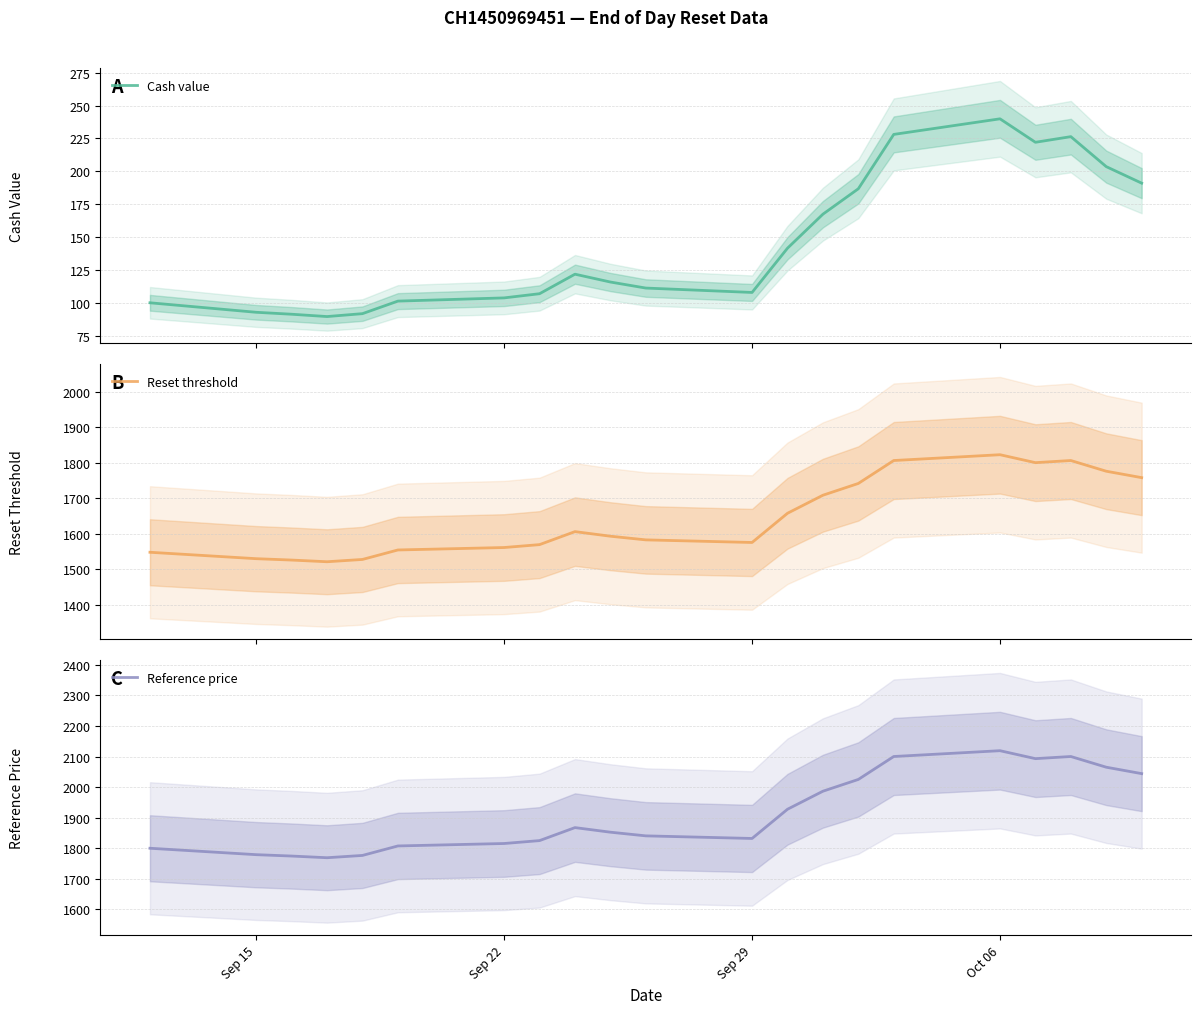

How many data points in Reset threshold are above 1593?

11